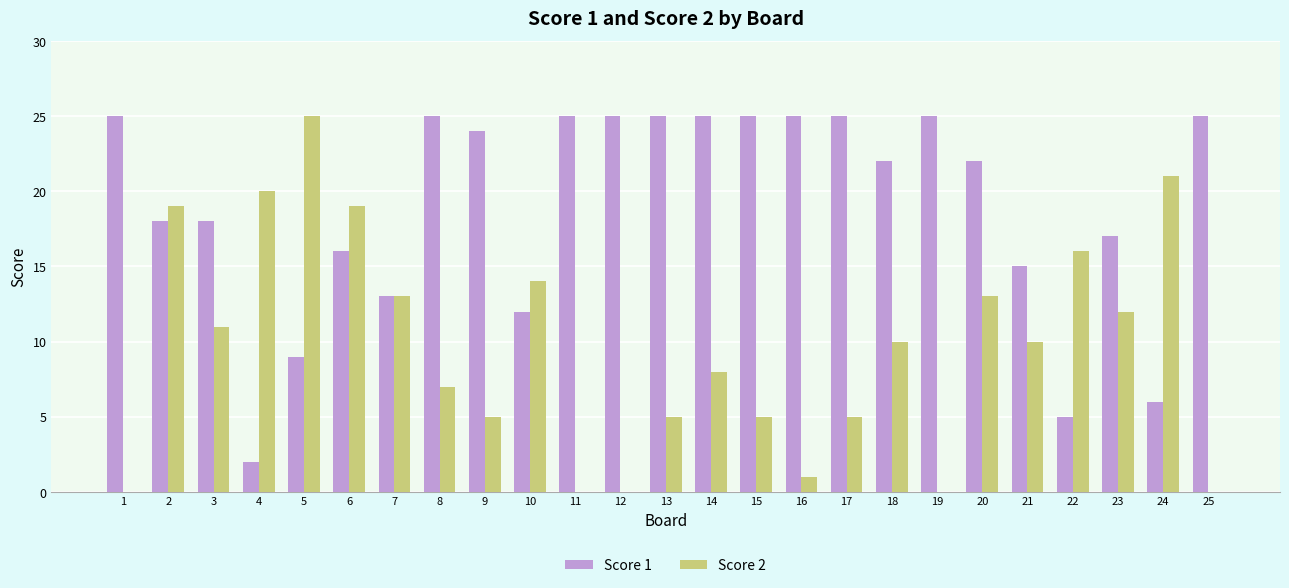

Between 7 and 17, which series saw the biggest shift?

Score 1